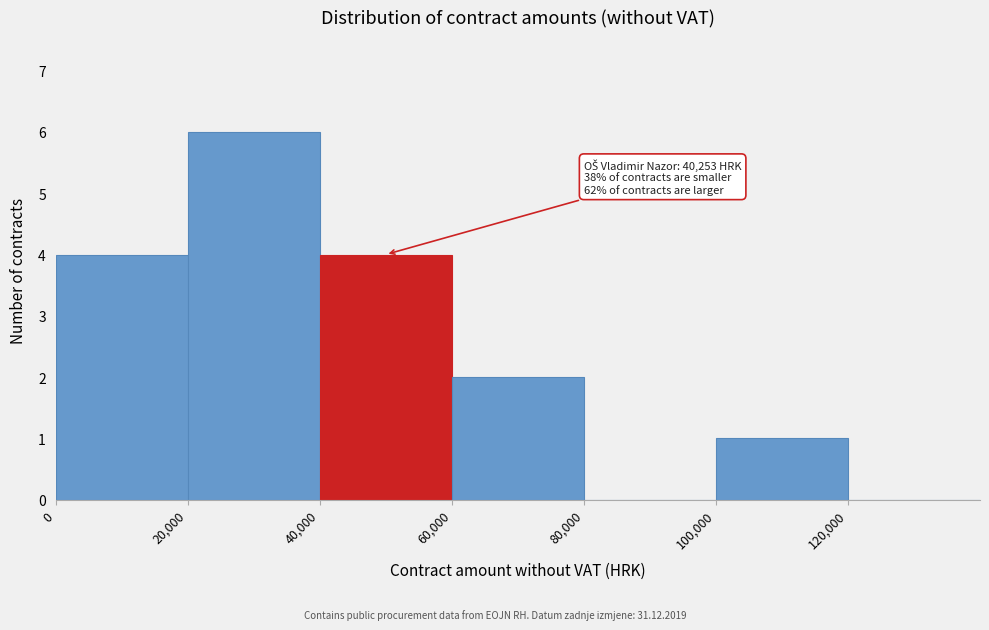

Over which range of the x-axis is the bar tallest?

20000 to 40000